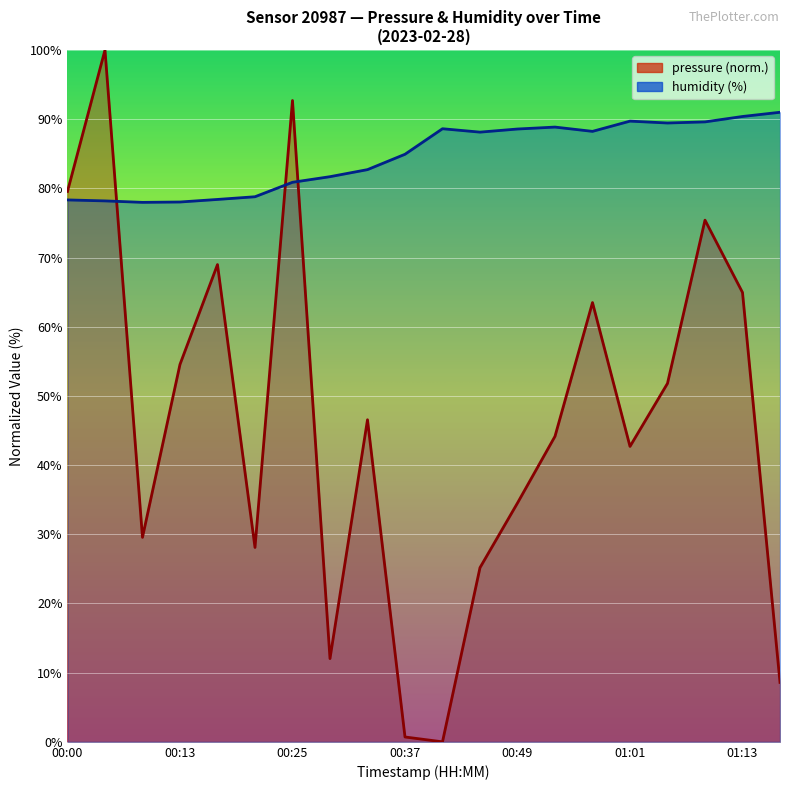

Reading left to right, transcribe all the data shown in this chart.

pressure: 79.6	100.0	29.6	54.6	69.0	28.1	92.7	12.0	46.6	0.7	0.0	25.2	34.5	44.2	63.5	42.7	51.8	75.4	65.0	8.6
humidity: 78.3	78.2	78.0	78.0	78.4	78.8	80.9	81.7	82.7	84.9	88.6	88.1	88.6	88.9	88.2	89.7	89.5	89.6	90.4	91.0